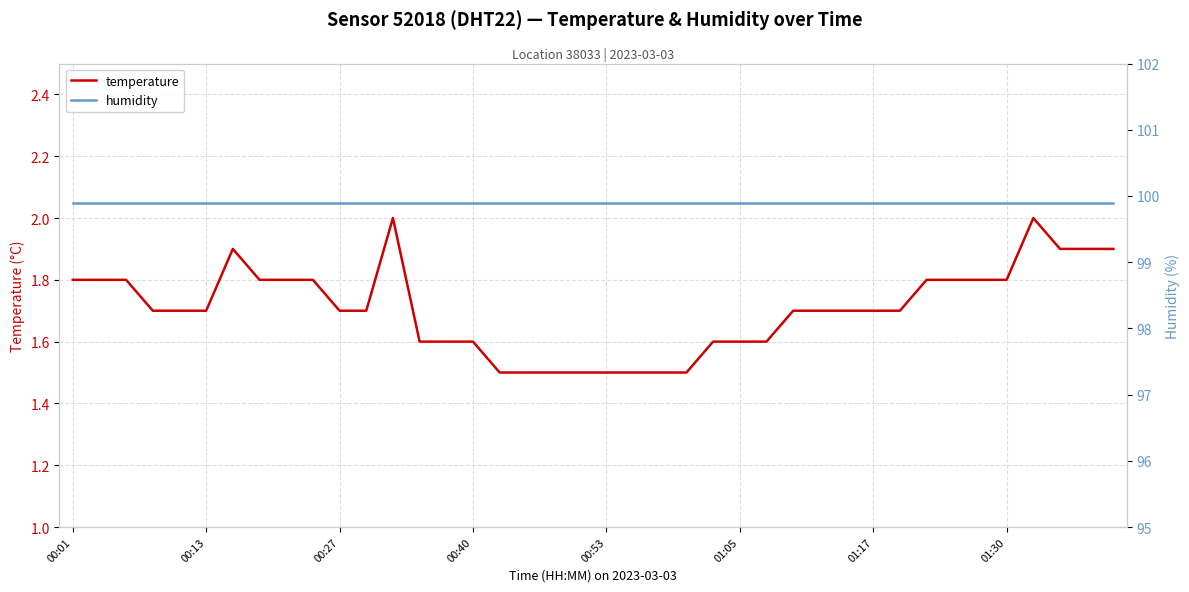

The value of temperature at 00:13 is 1.7. True or false?

True